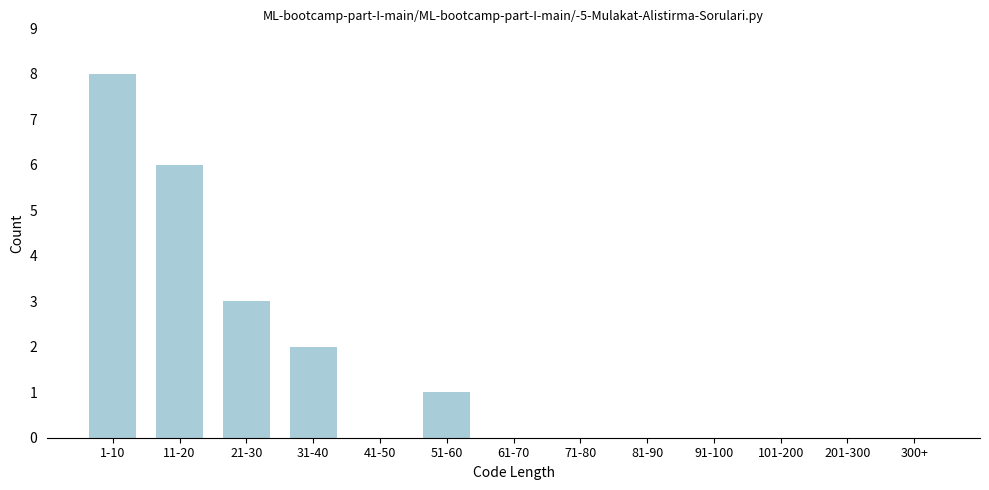

Reading left to right, what are all the values shown in this chart?

1-10=8	11-20=6	21-30=3	31-40=2	41-50=0	51-60=1	61-70=0	71-80=0	81-90=0	91-100=0	101-200=0	201-300=0	300+=0